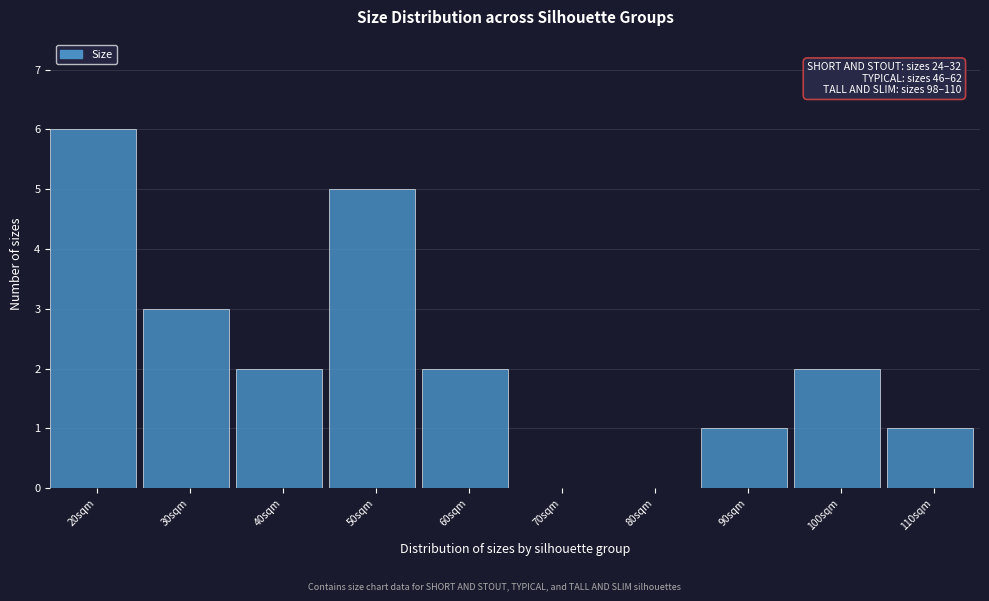

Reading left to right, extract all data points from this chart.

20sqm=6	30sqm=3	40sqm=2	50sqm=5	60sqm=2	70sqm=0	80sqm=0	90sqm=1	100sqm=2	110sqm=1